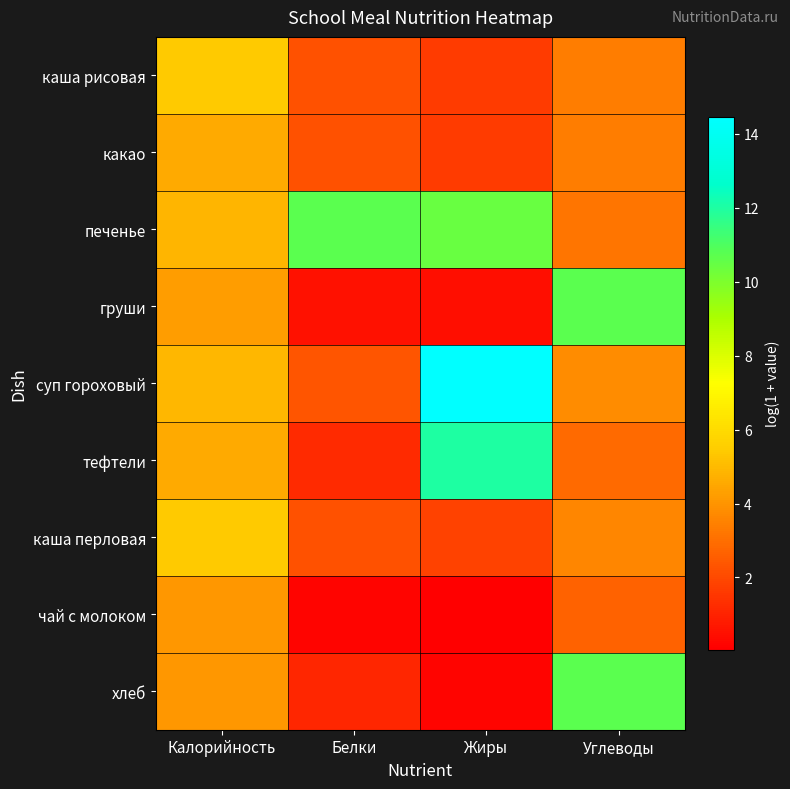

List the series in order of their peak value, lowest first.

чай с молоком, какао, каша перловая, каша рисовая, хлеб, груши, печенье, тефтели, суп гороховый